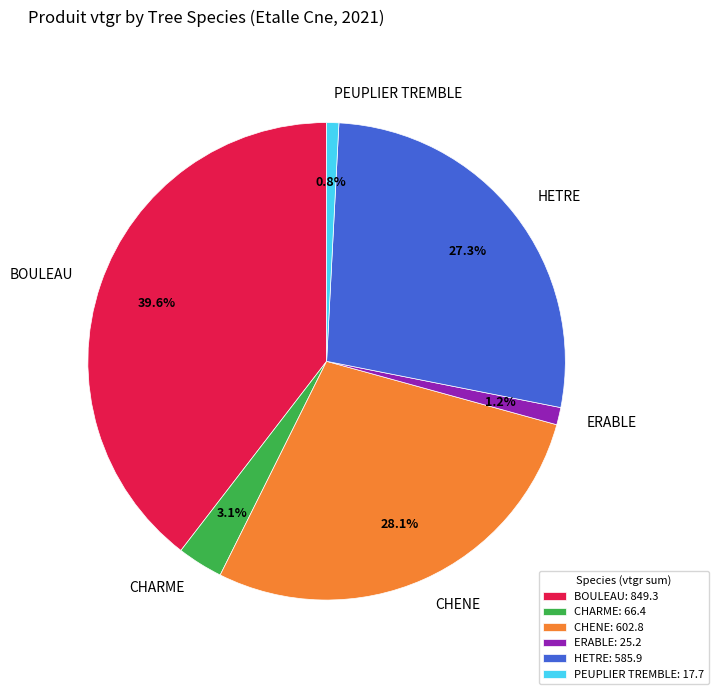

Is there any slice that represents more than half of the pie?

No